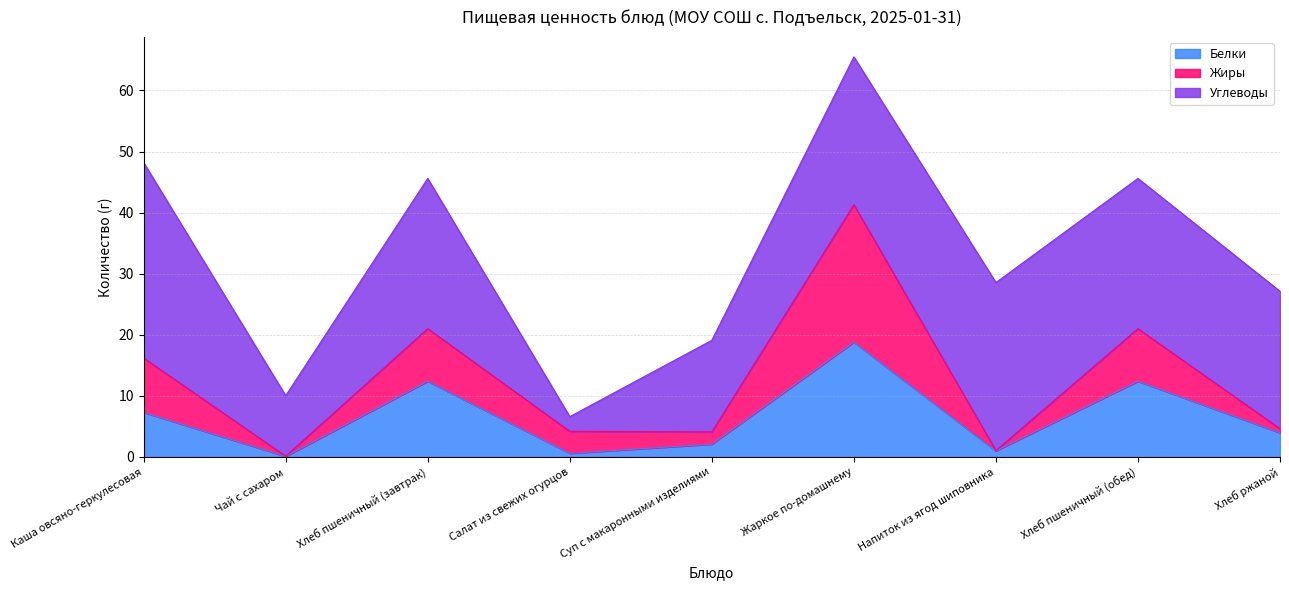

At which category is the sum across all series the highest?

Жаркое по-домашнему